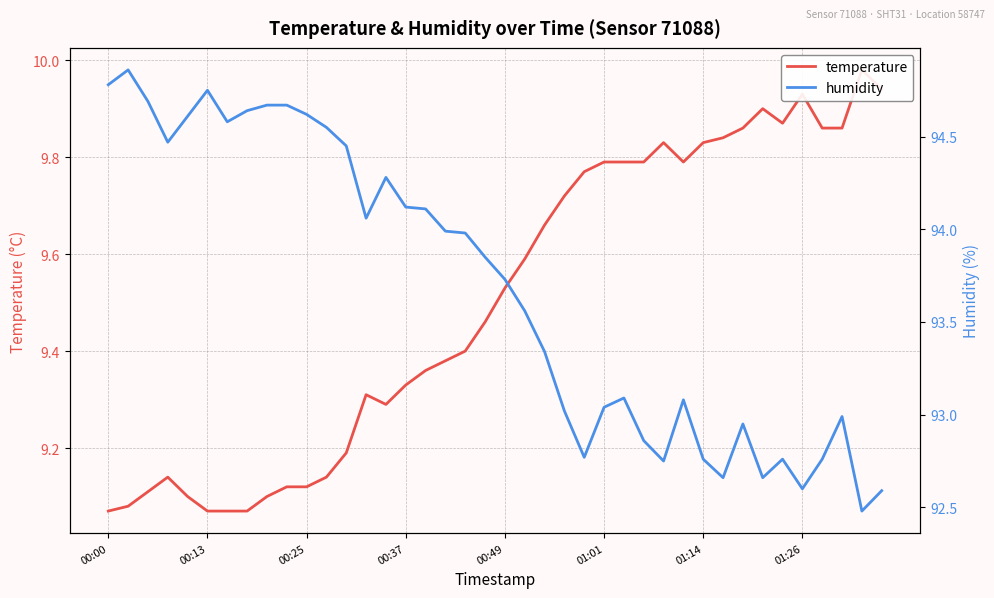

The temperature series shows 9.7 at 22. True or false?

True